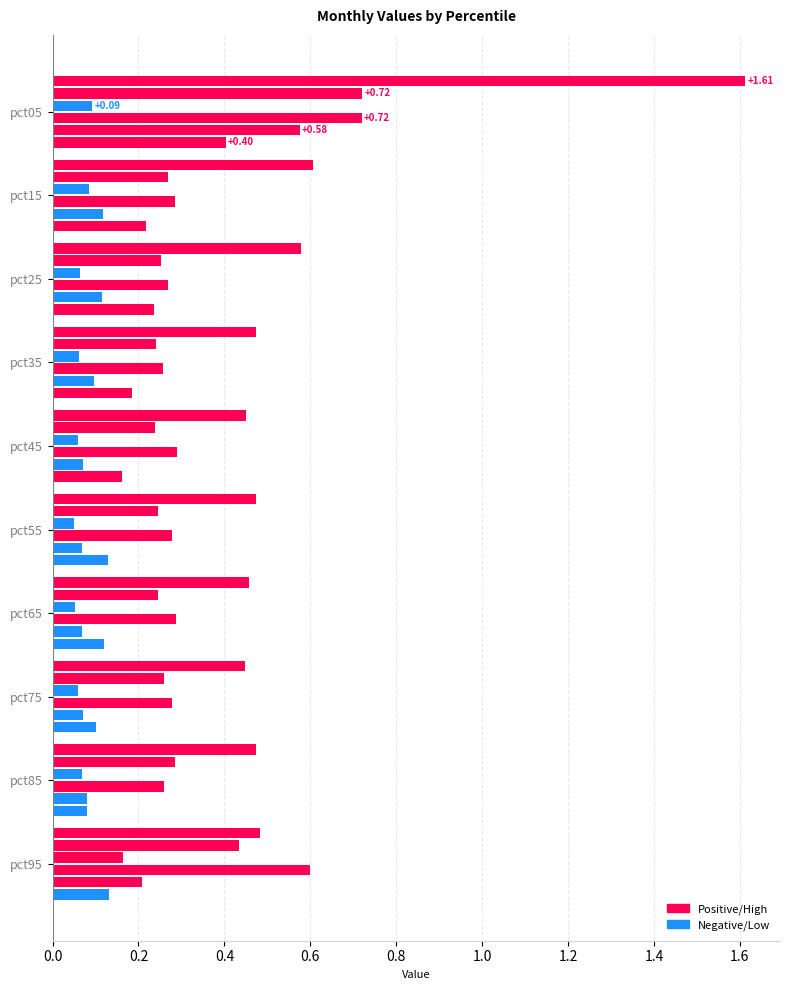

Count the number of categories in the chart.

10